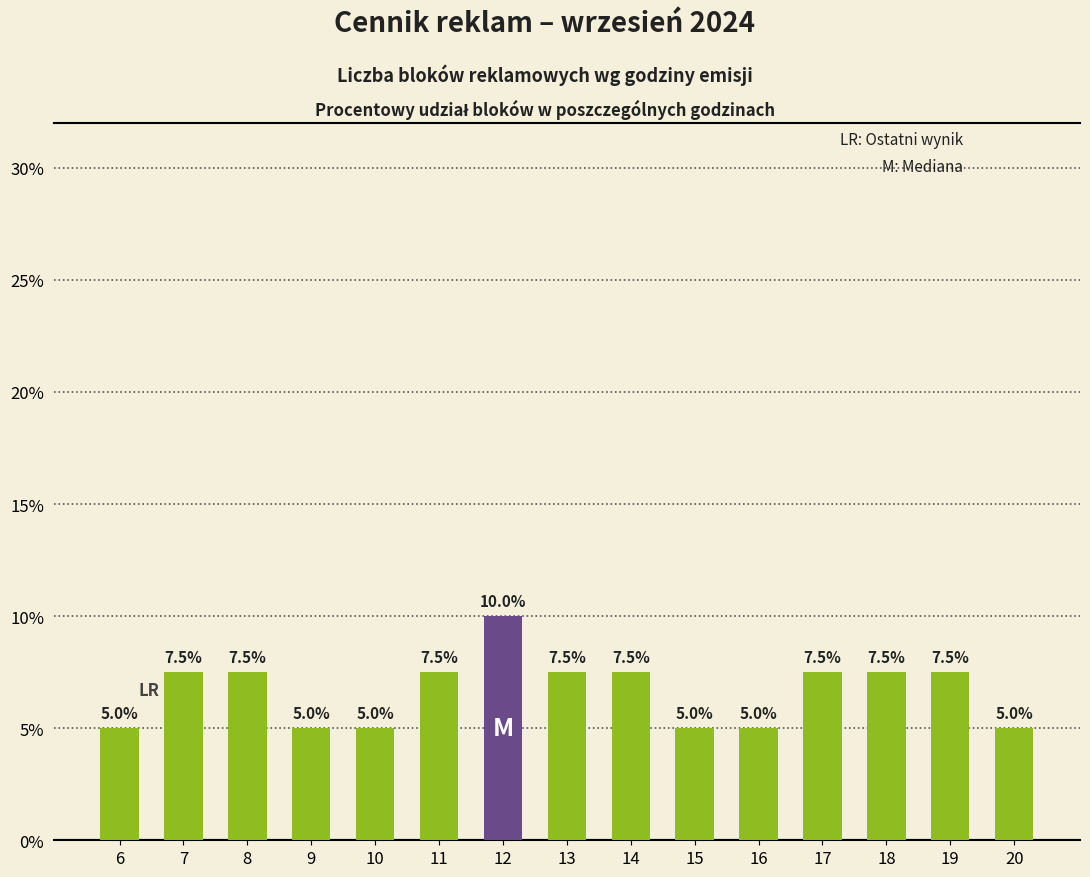

What is the sum of the values at 16 and 10?

10.0